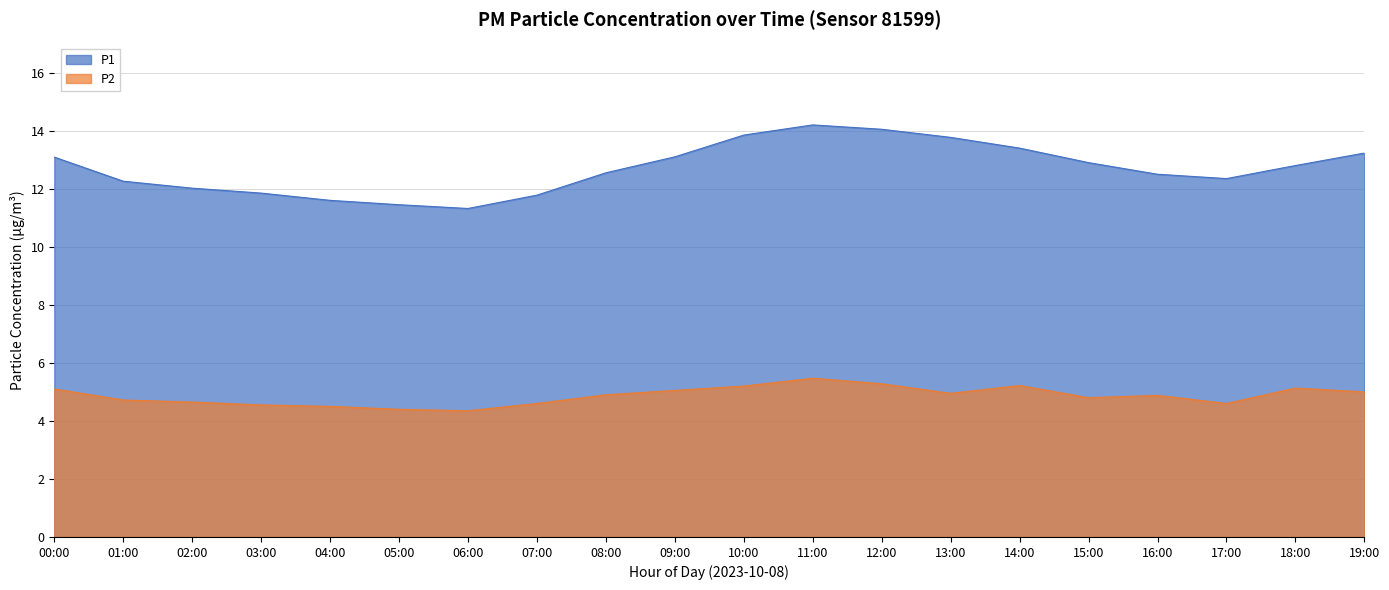

What is the label of the 10th point from the right?

10:00